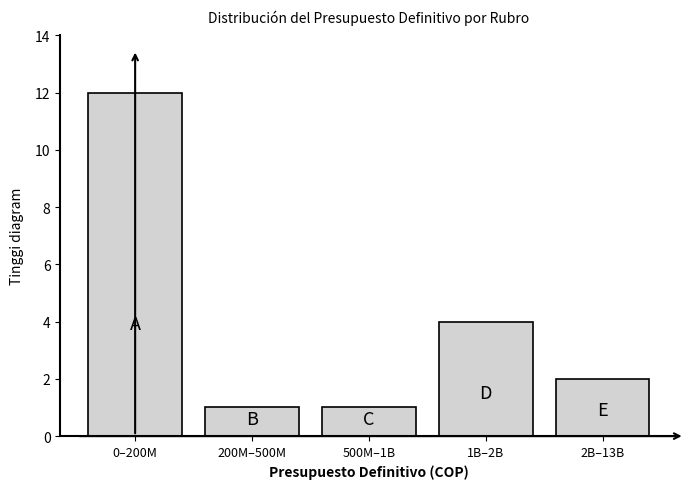

Reading left to right, transcribe all the data shown in this chart.

12	1	1	4	2